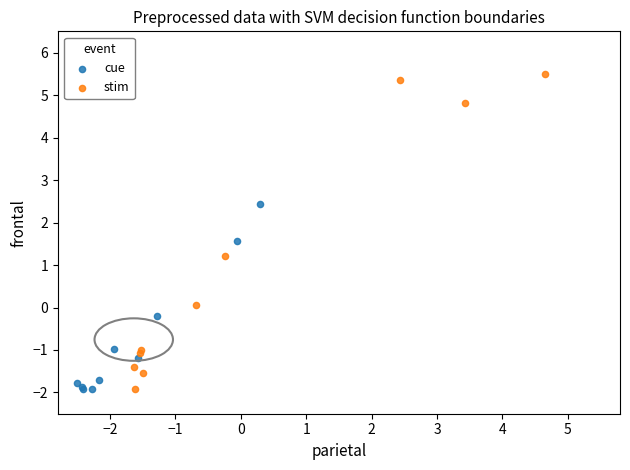

What are all the series names shown in the legend?

cue, stim